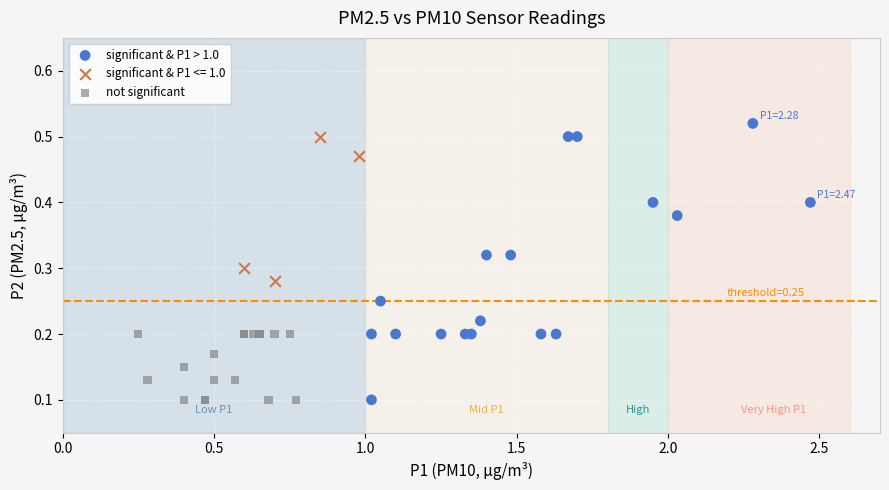

Which series has the largest Y range (max minus min)?

significant & P1 > 1.0